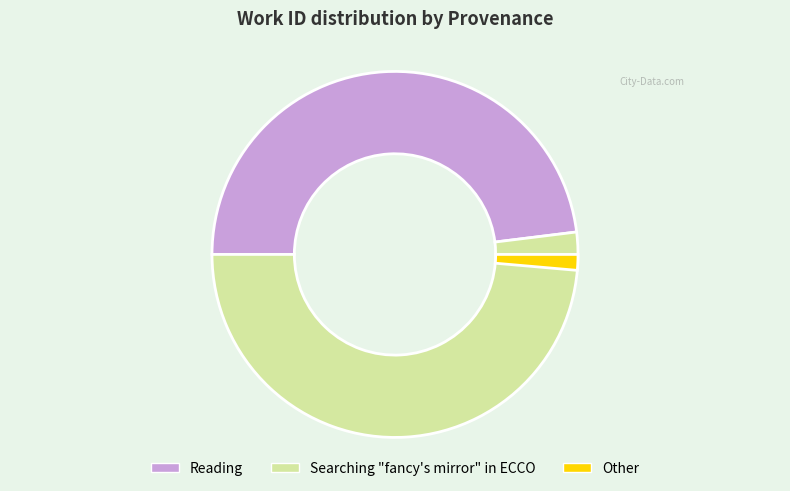

Is there a majority slice in this chart?

Yes